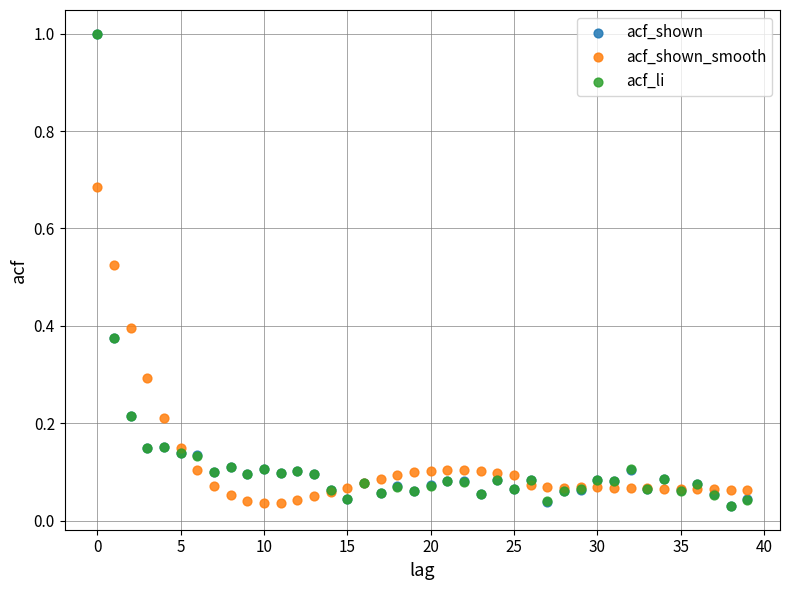

What are all the series names shown in the legend?

acf_shown, acf_shown_smooth, acf_li